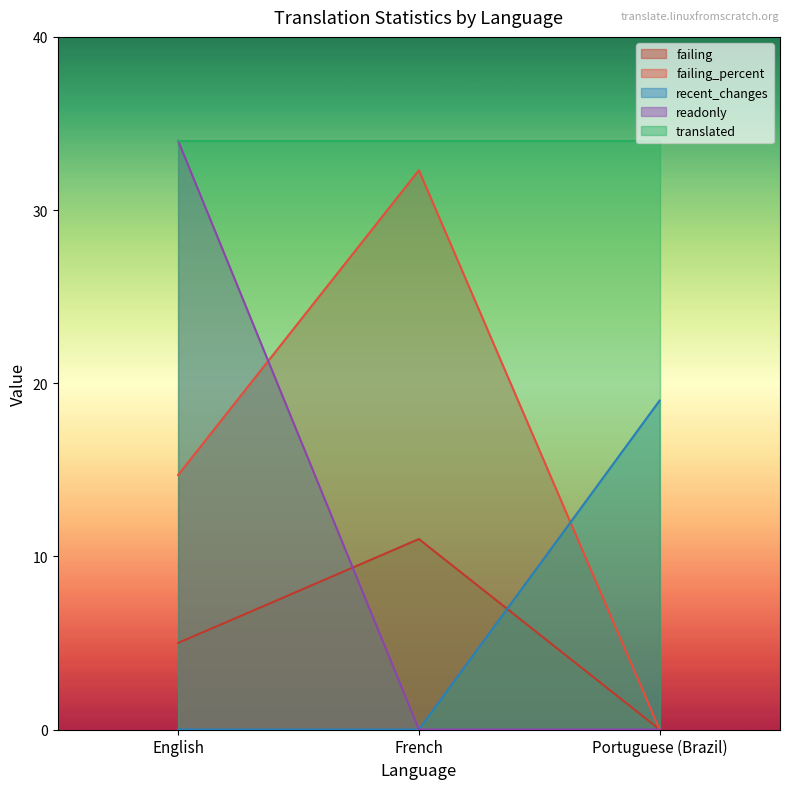

Count the number of categories in the chart.

3